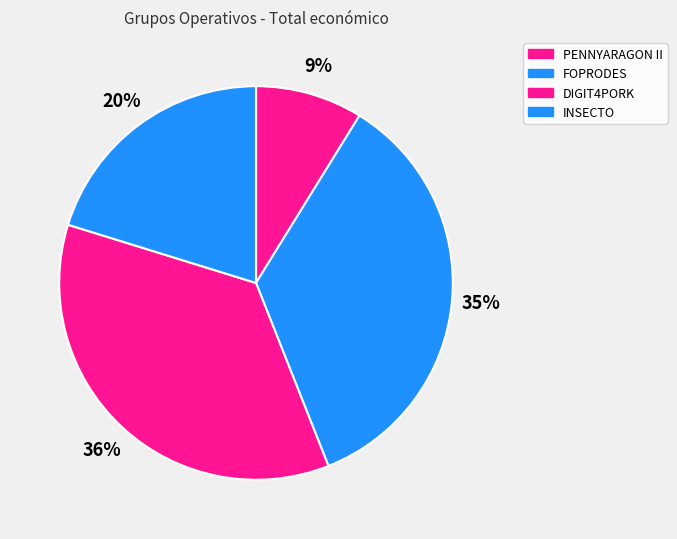

Does any single category account for the majority?

No